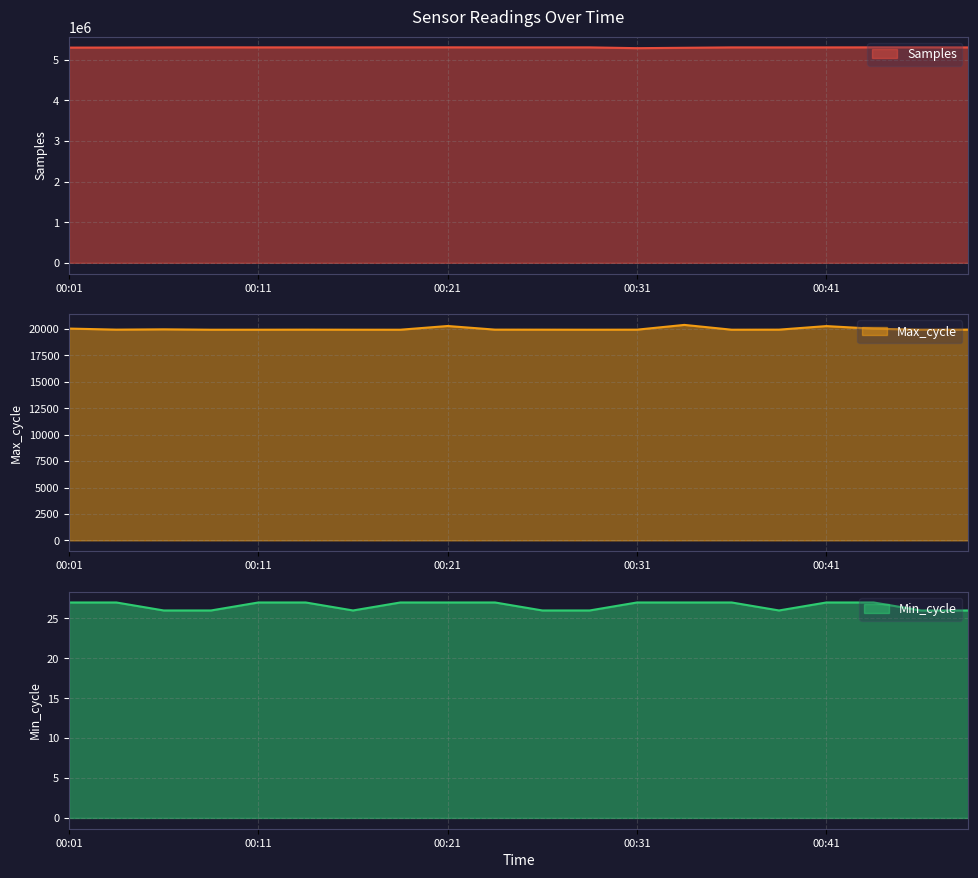

What is the sum of all Max_cycle values?

400041